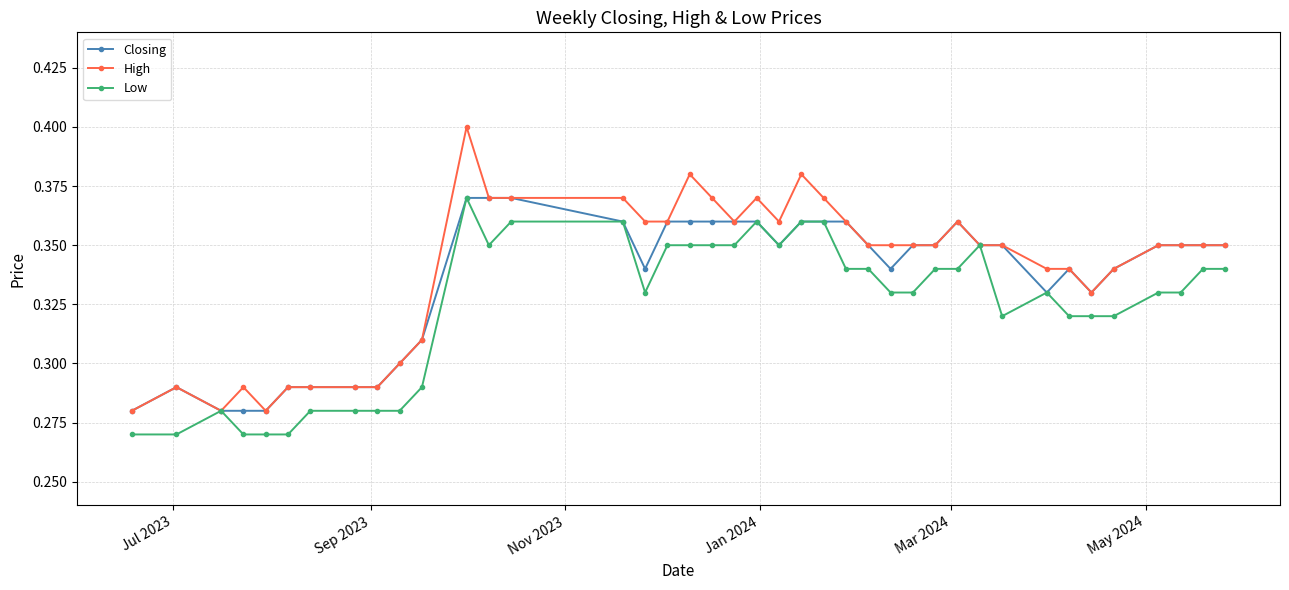

True or false: Low has more than 0 interior local peaks.

True